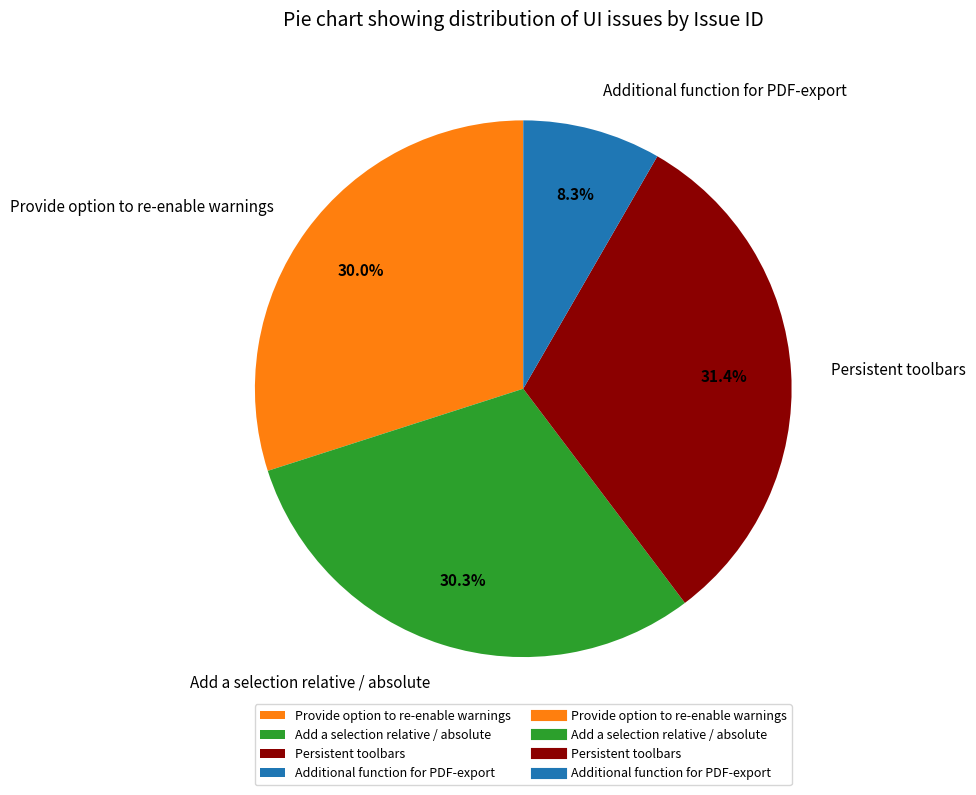

How many segments does this pie chart have?

4